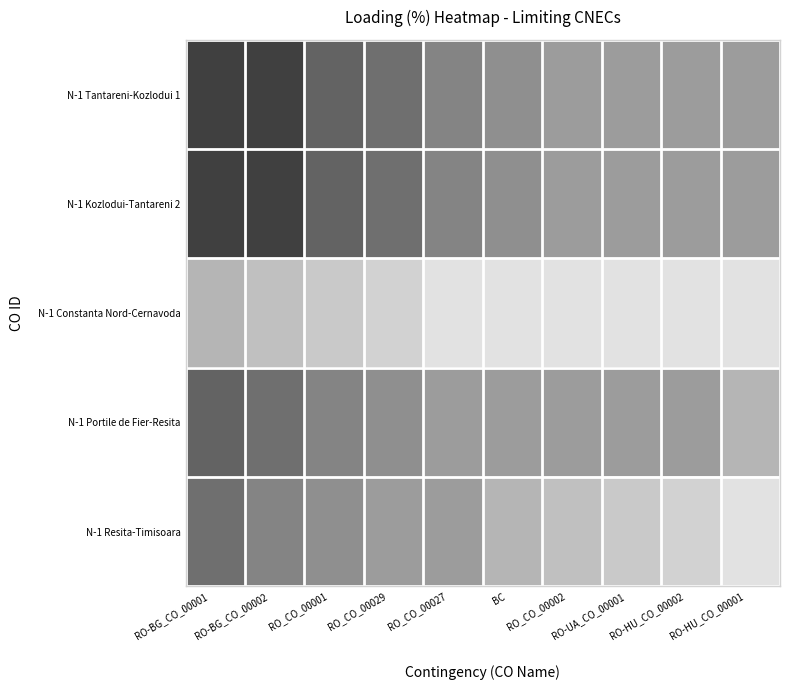

At how many categories does at least one series exceed 90?

10